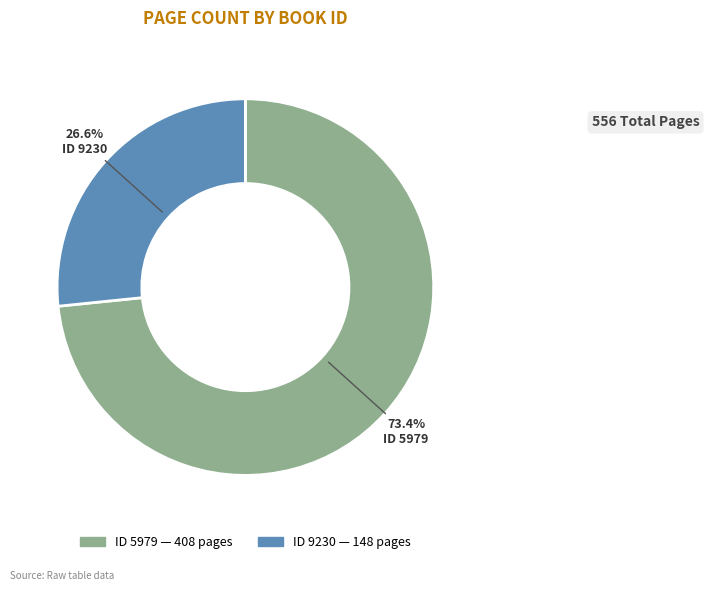

How many slices are in this pie chart?

2